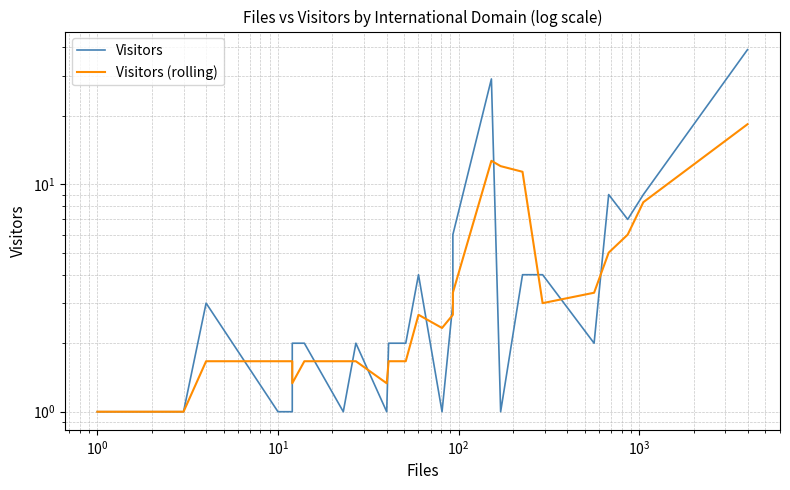

In Visitors (rolling), how many points are higher than both neighbors (excluding endpoints)?

2